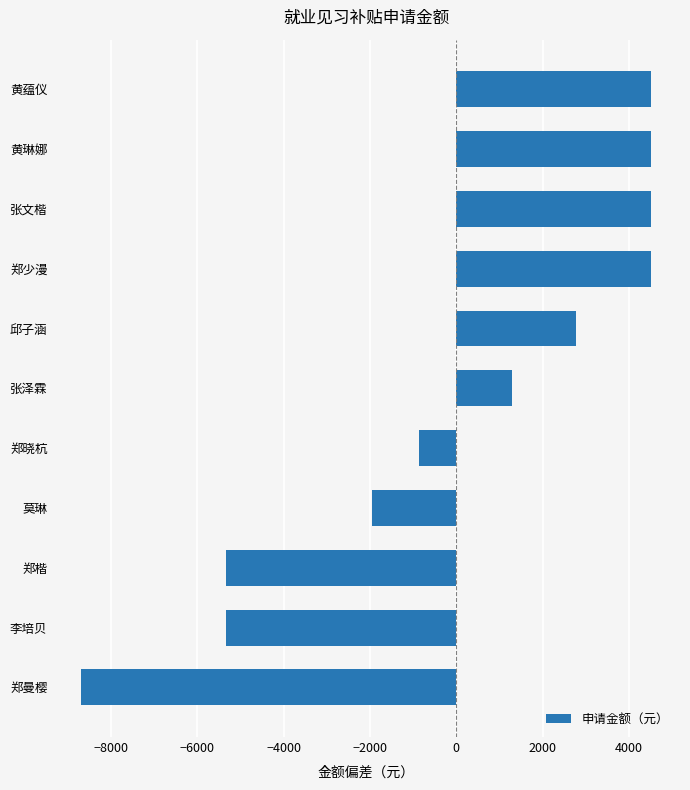

What is the change in value from 郑曼樱 to 莫琳?

+6740.0